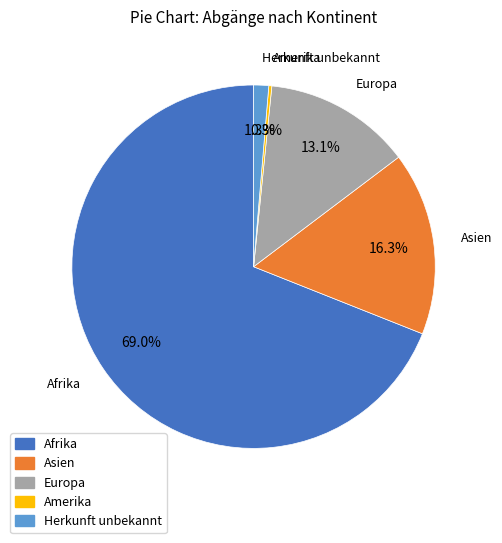

Is it true that Herkunft unbekannt is 1% of the pie?

True